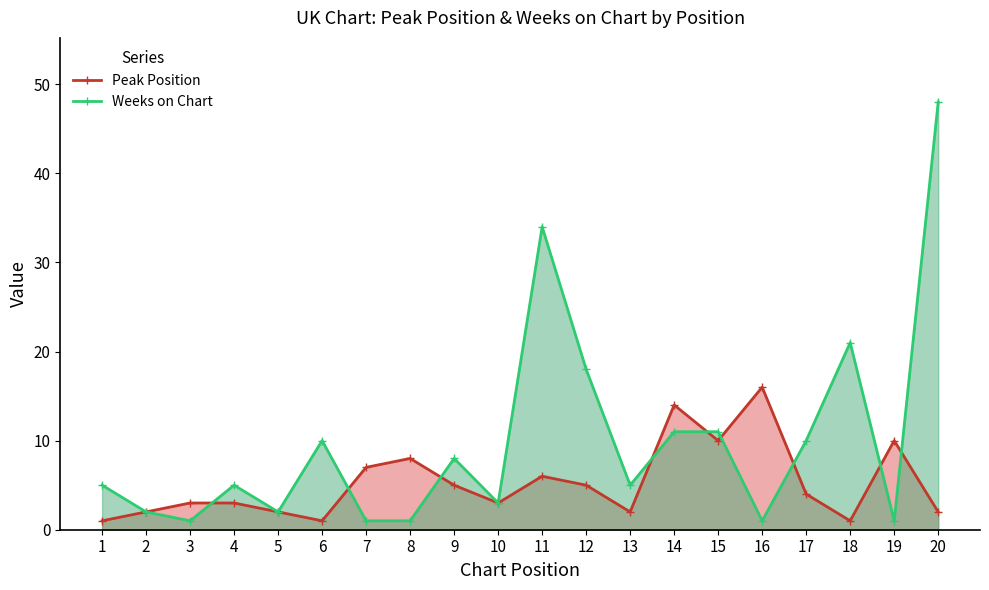

In Peak Position, how many points are lower than both neighbors (excluding endpoints)?

5